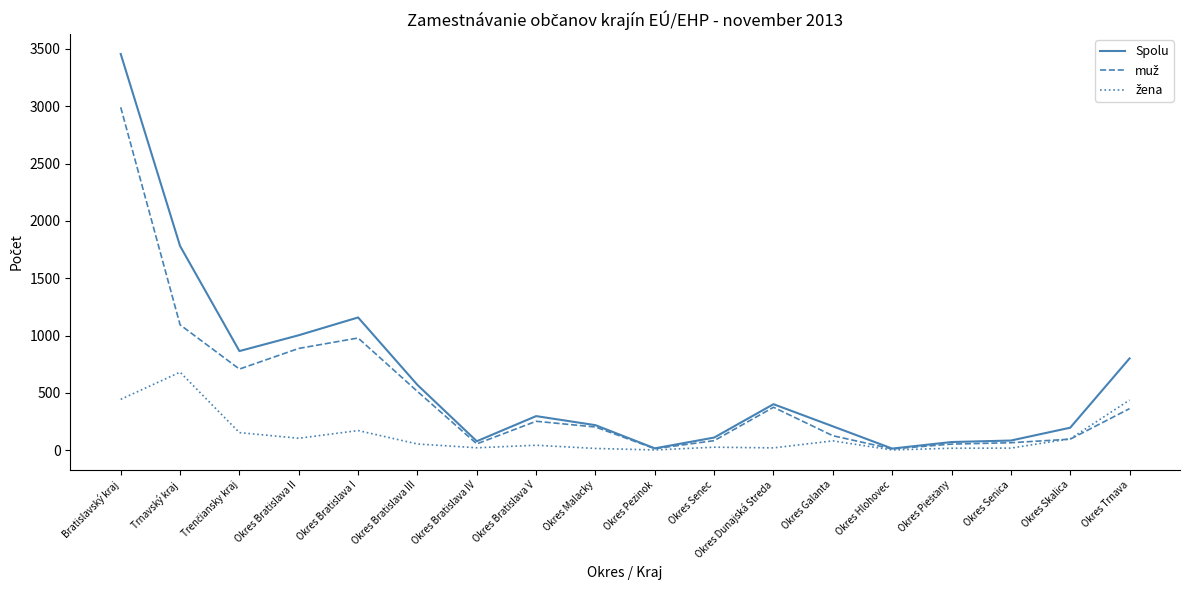

The value of Spolu at Okres Bratislava II is 444. True or false?

False